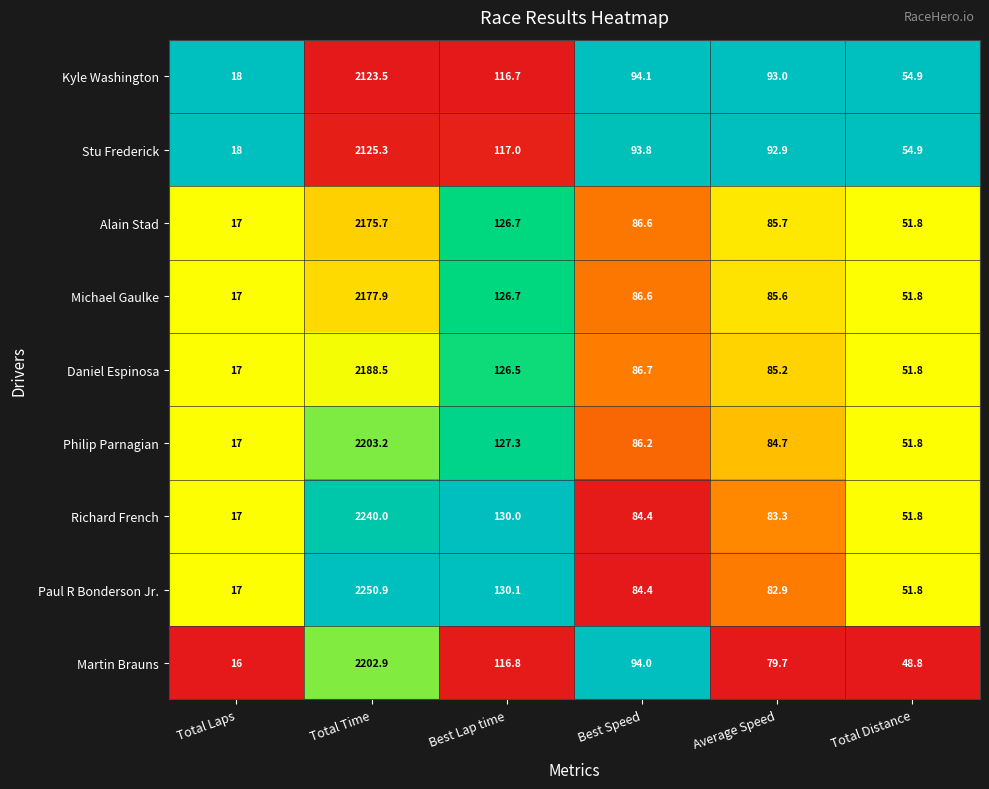

Is the value of Alain Stad at Total Laps greater than the value of Richard French at Total Distance?

No